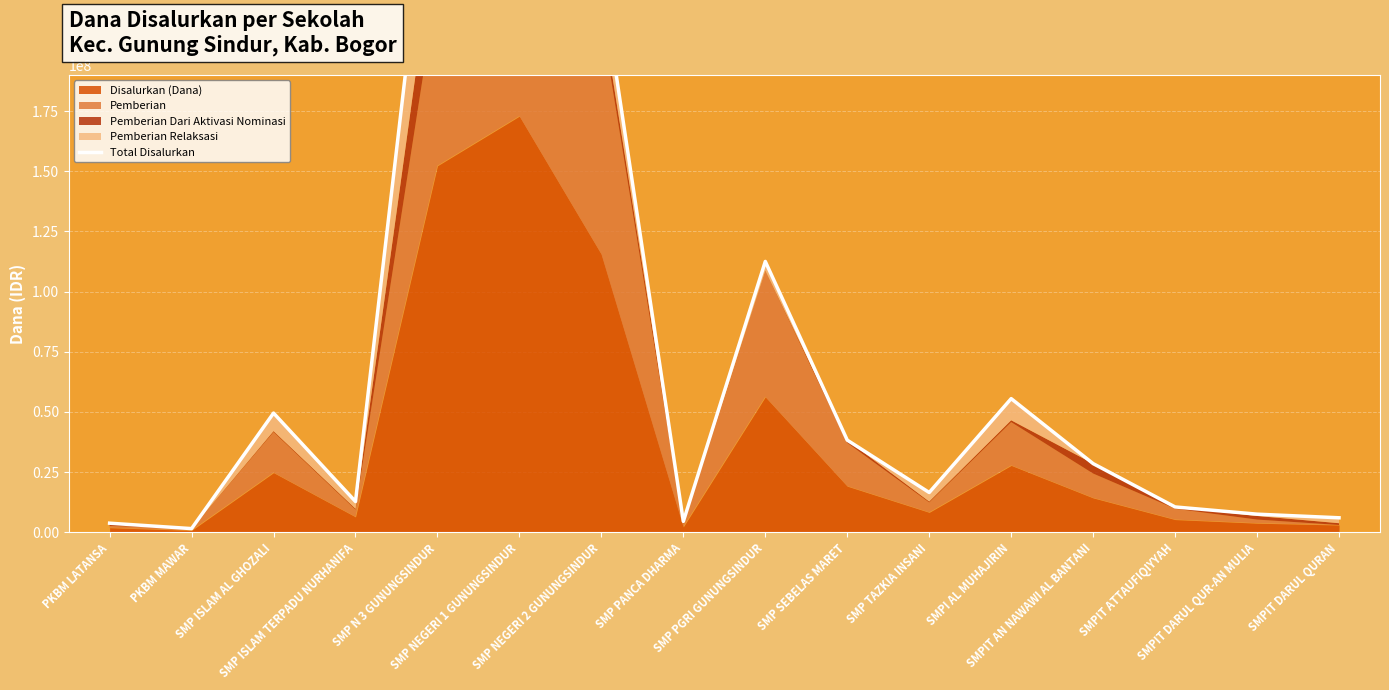

Reading right to left, extract all data points from this chart.

SMPIT DARUL QURAN=6000000	SMPIT DARUL QUR-AN MULIA=7500000	SMPIT ATTAUFIQIYYAH=10500000	SMPIT AN NAWAWI AL BANTANI=28500000	SMPI AL MUHAJIRIN=55500000	SMP TAZKIA INSANI=16500000	SMP SEBELAS MARET=38250000	SMP PGRI GUNUNGSINDUR=112500000	SMP PANCA DHARMA=4500000	SMP NEGERI 2 GUNUNGSINDUR=231000000	SMP NEGERI 1 GUNUNGSINDUR=345750000	SMP N 3 GUNUNGSINDUR=304500000	SMP ISLAM TERPADU NURHANIFA=12750000	SMP ISLAM AL GHOZALI=49500000	PKBM MAWAR=1500000	PKBM LATANSA=3750000